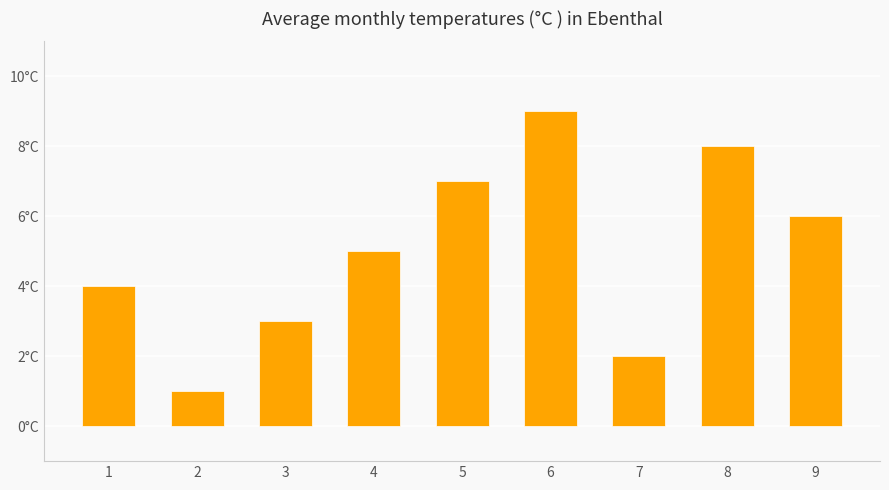

Which category has the highest value across all series?

6